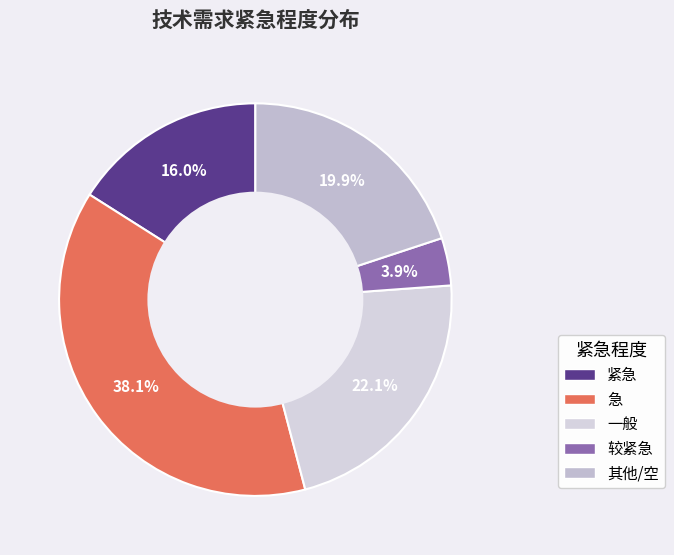

How many segments does this pie chart have?

5